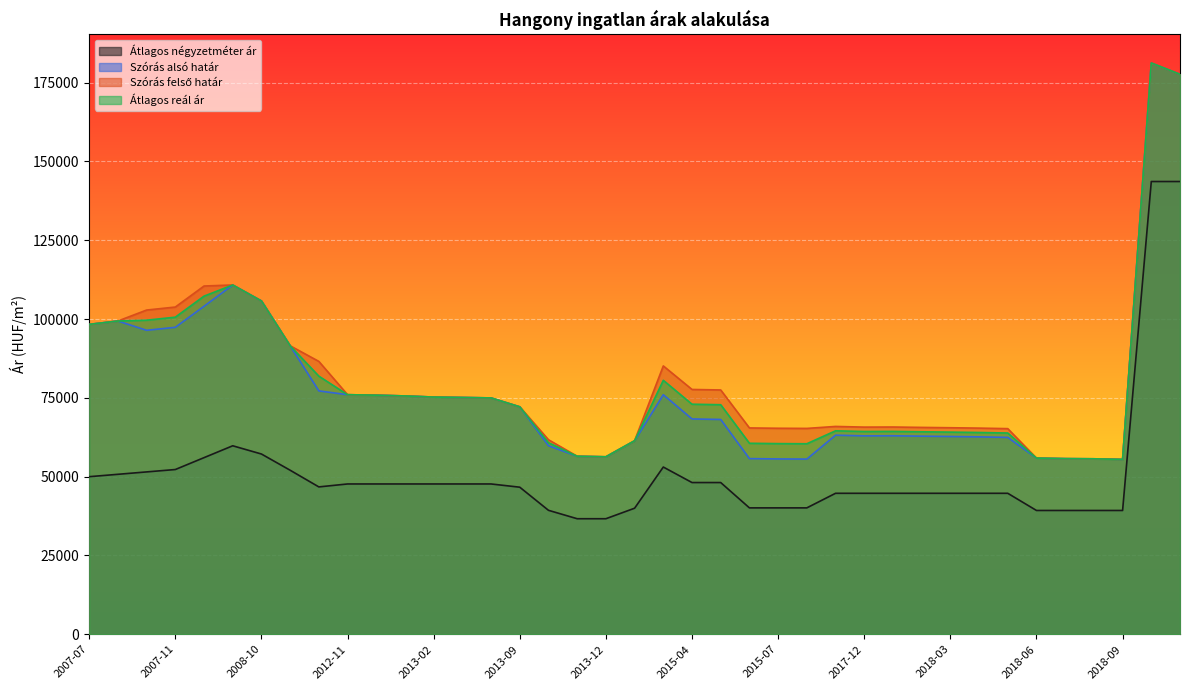

How many interior local valleys does the Átlagos négyzetméter ár series have?

1